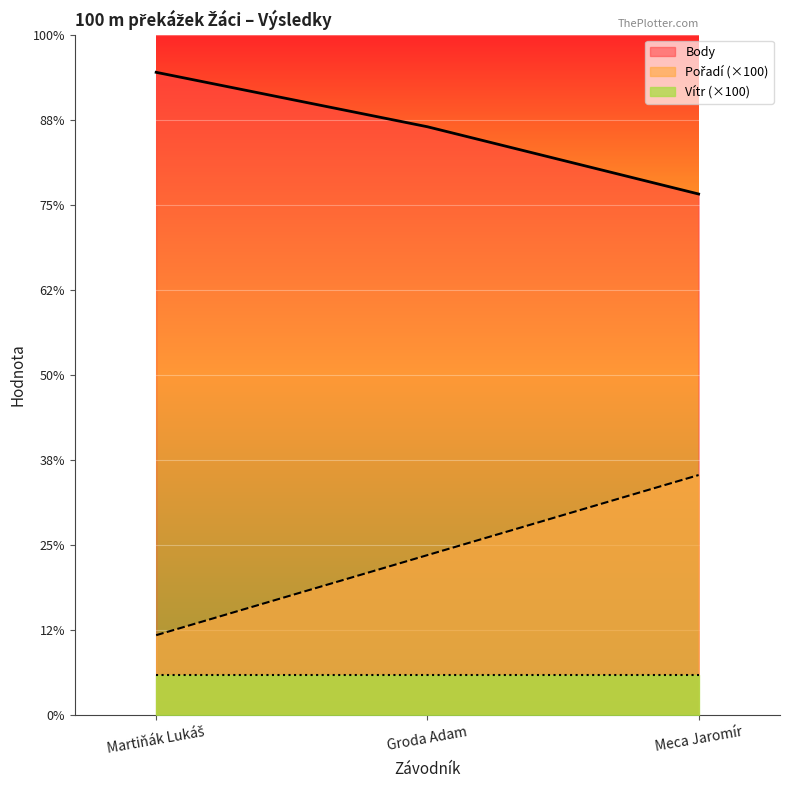

The value of Body at Meca Jaromír is 651. True or false?

True